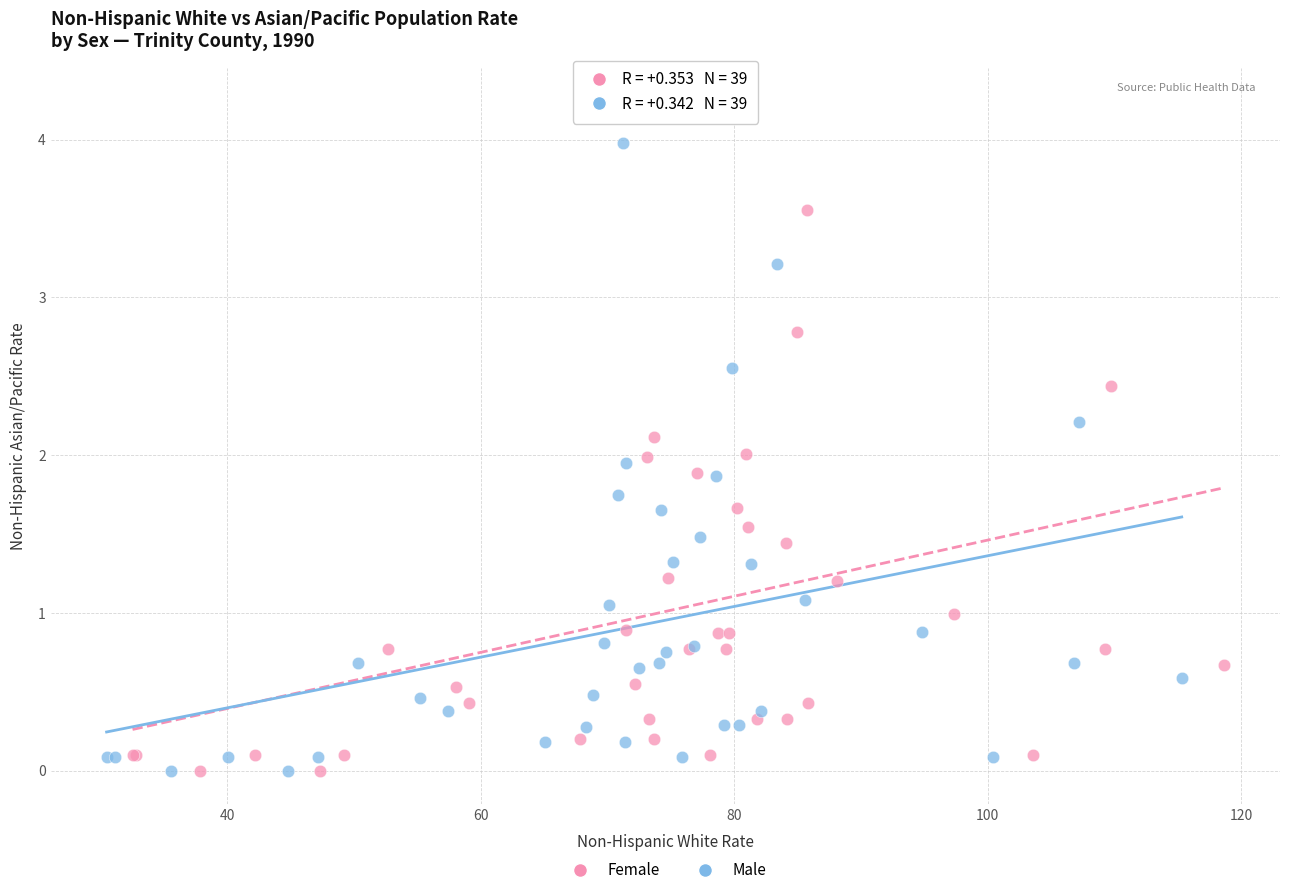

Which series reaches the maximum Y coordinate?

Female